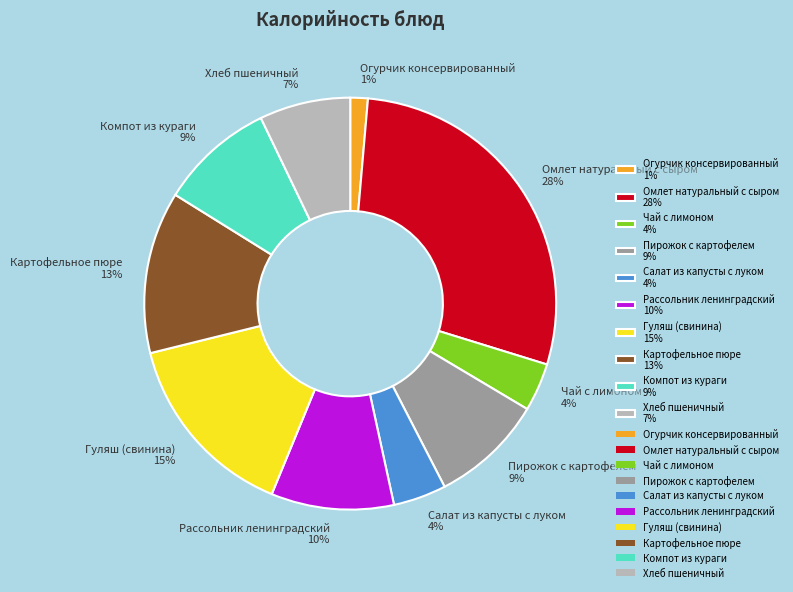

Between Салат из капусты с луком and Пирожок с картофелем, which is larger?

Пирожок с картофелем